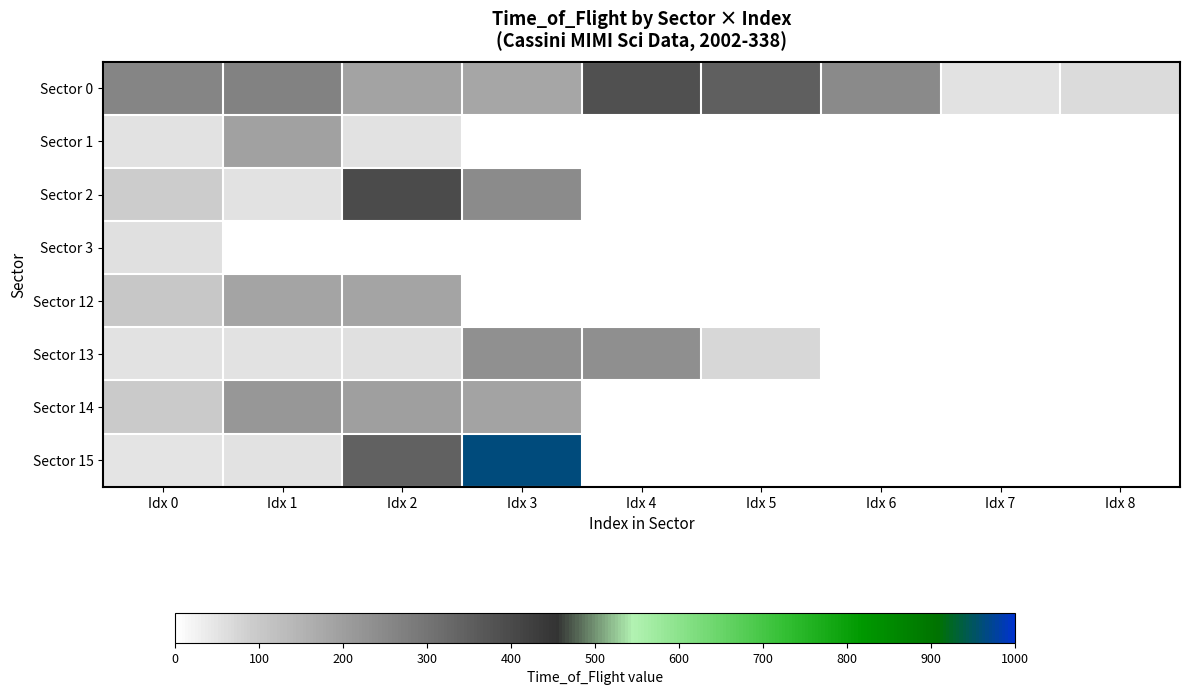

How many categories are shown in the chart?

9